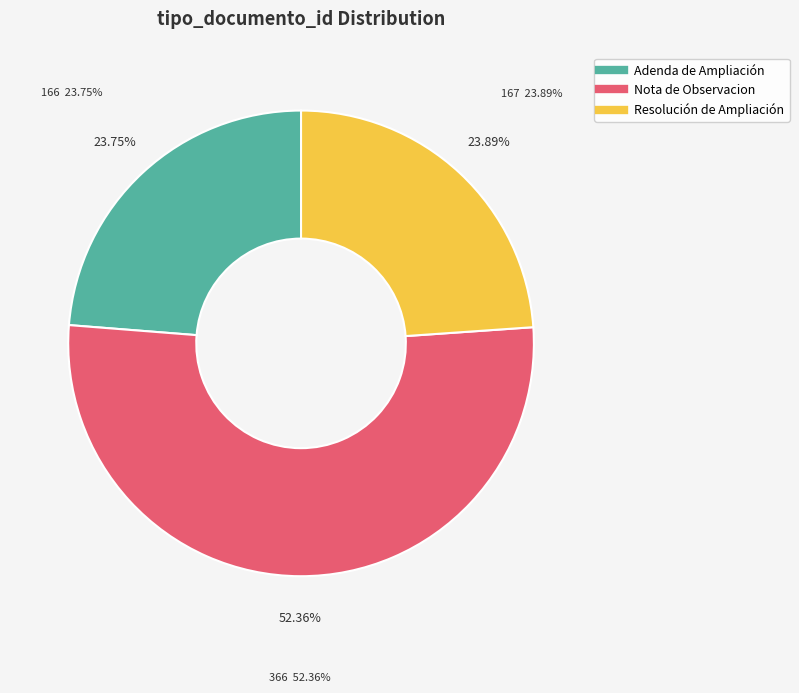

True or false: Adenda de Ampliación accounts for 14% of the total.

False